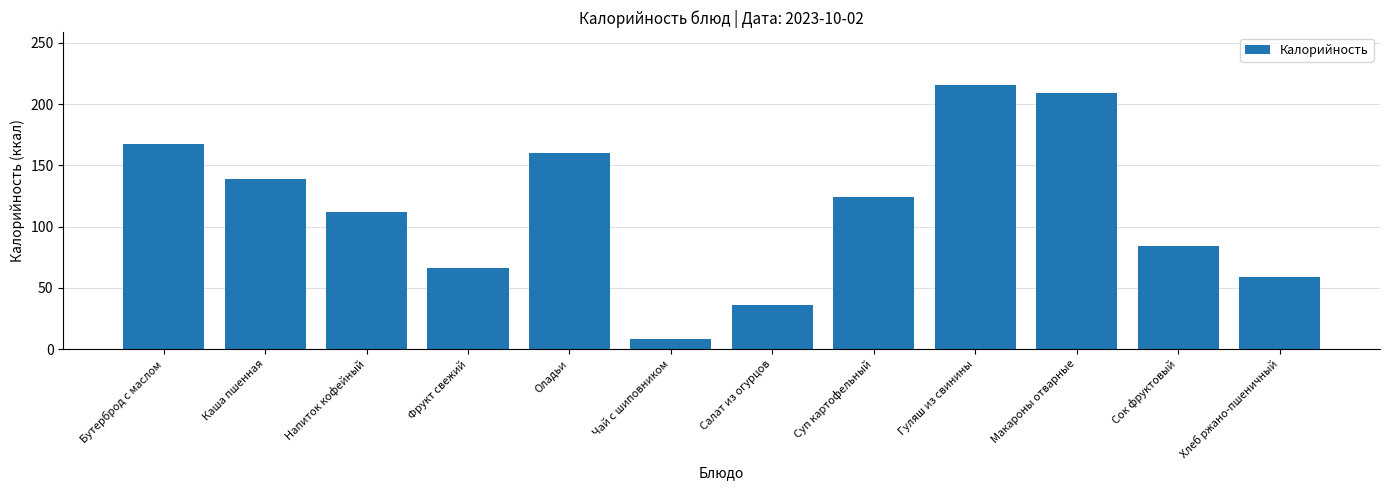

Rank the categories by value from highest to lowest.

Гуляш из свинины, Макароны отварные, Бутерброд с маслом, Оладьи, Каша пшенная, Суп картофельный, Напиток кофейный, Сок фруктовый, Фрукт свежий, Хлеб ржано-пшеничный, Салат из огурцов, Чай с шиповником